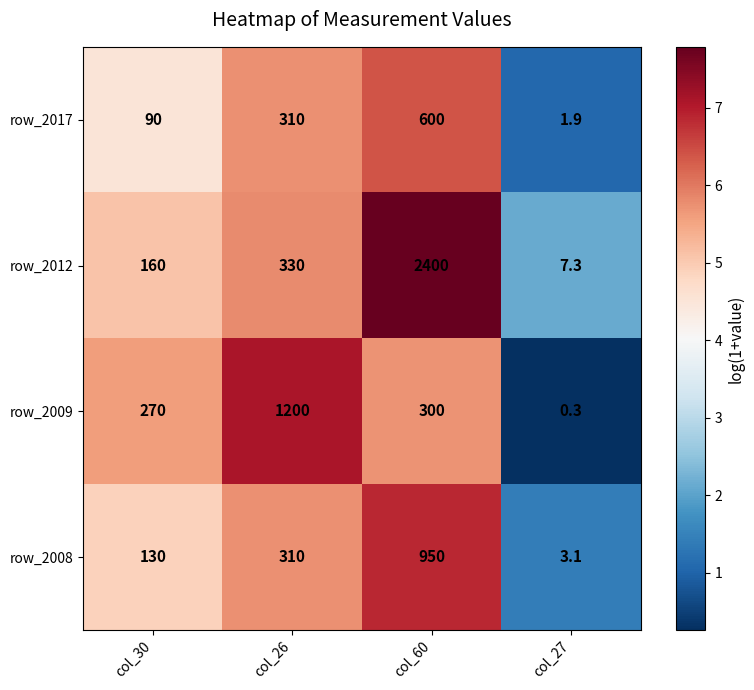

Rank the series by their average value, from lowest to highest.

row_2017, row_2008, row_2009, row_2012